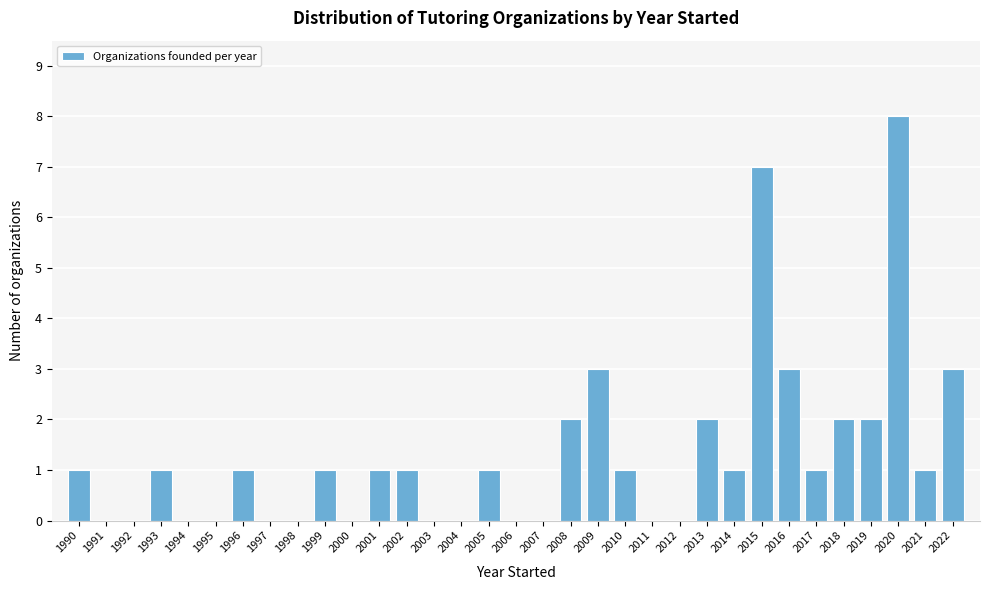

Reading left to right, transcribe this chart: for each bar, give the range it covers on the x-axis and its height. The values are not printed on the chart, so give them approximately, as read against the axis.

1989.5 to 1990.5: 1
1990.5 to 1991.5: 0
1991.5 to 1992.5: 0
1992.5 to 1993.5: 1
1993.5 to 1994.5: 0
1994.5 to 1995.5: 0
1995.5 to 1996.5: 1
1996.5 to 1997.5: 0
1997.5 to 1998.5: 0
1998.5 to 1999.5: 1
1999.5 to 2000.5: 0
2000.5 to 2001.5: 1
2001.5 to 2002.5: 1
2002.5 to 2003.5: 0
2003.5 to 2004.5: 0
2004.5 to 2005.5: 1
2005.5 to 2006.5: 0
2006.5 to 2007.5: 0
2007.5 to 2008.5: 2
2008.5 to 2009.5: 3
2009.5 to 2010.5: 1
2010.5 to 2011.5: 0
2011.5 to 2012.5: 0
2012.5 to 2013.5: 2
2013.5 to 2014.5: 1
2014.5 to 2015.5: 7
2015.5 to 2016.5: 3
2016.5 to 2017.5: 1
2017.5 to 2018.5: 2
2018.5 to 2019.5: 2
2019.5 to 2020.5: 8
2020.5 to 2021.5: 1
2021.5 to 2022.5: 3